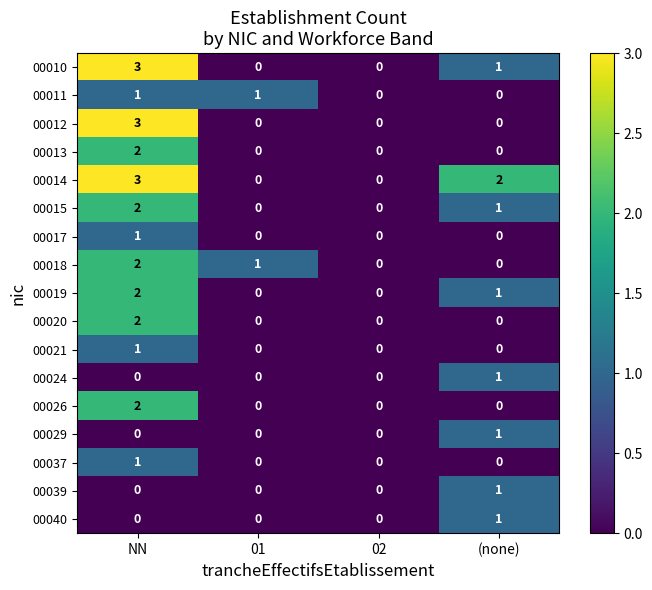

What is the difference between the maximum and second lowest values in the 00012 series?

3